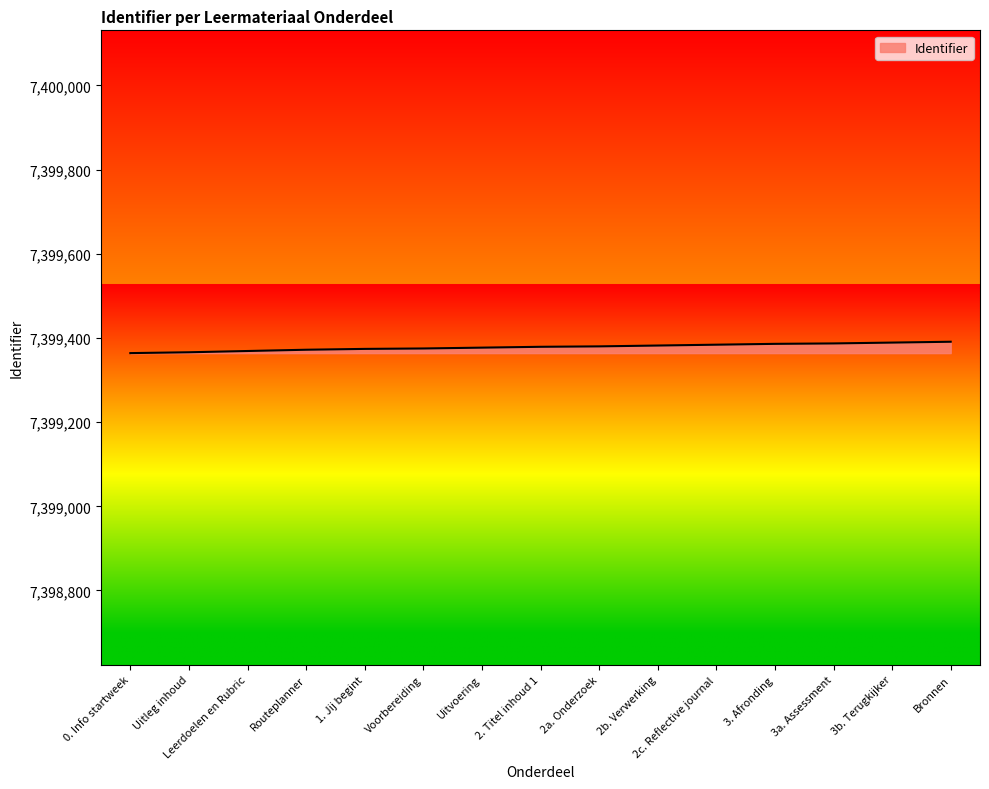

What is the smallest value displayed?

7399364